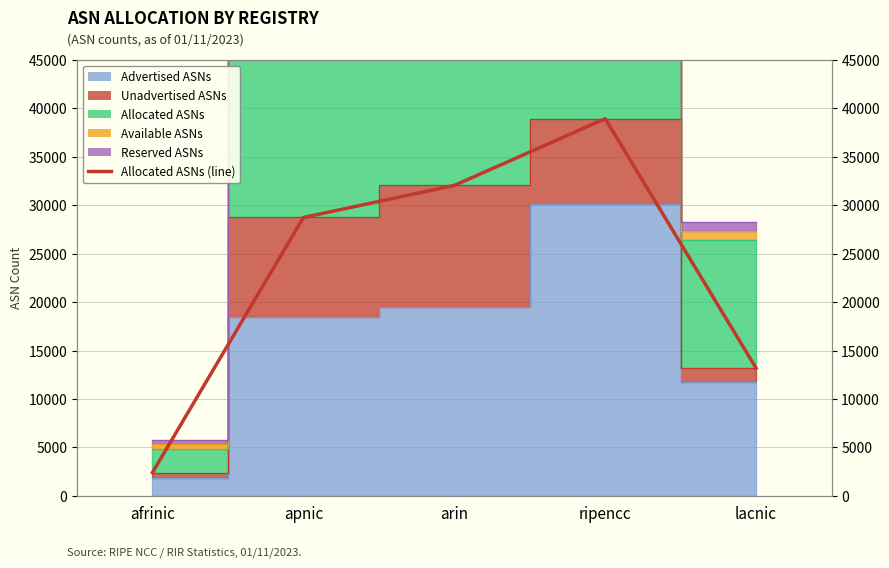

Reading left to right, what are all the values shown in this chart?

afrinic=2400	apnic=28738	arin=32048	ripencc=38943	lacnic=13183